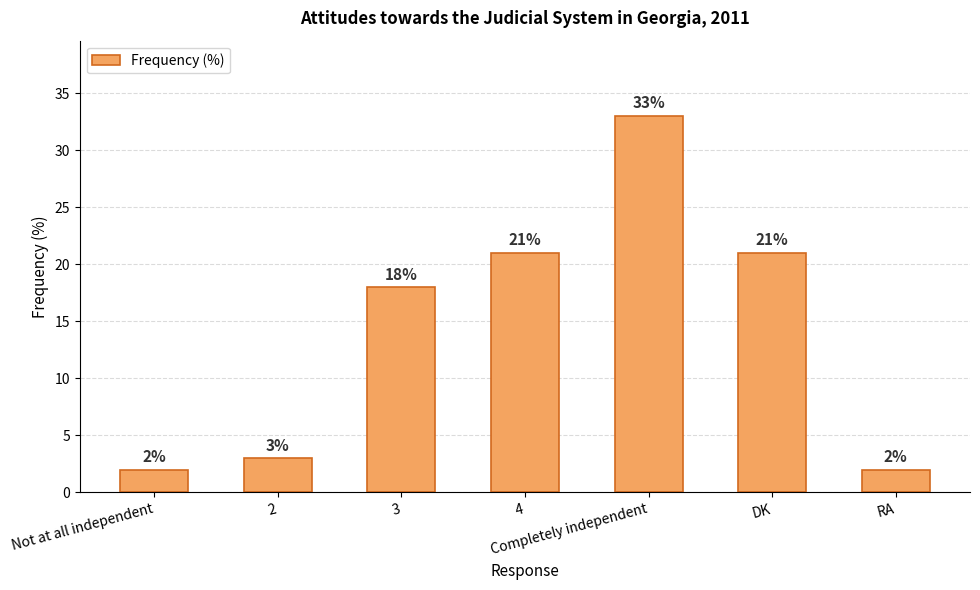

How many values are below 18?

3